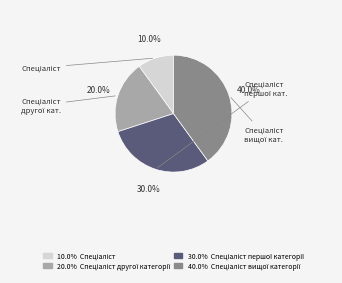

Is there any slice that represents more than half of the pie?

No